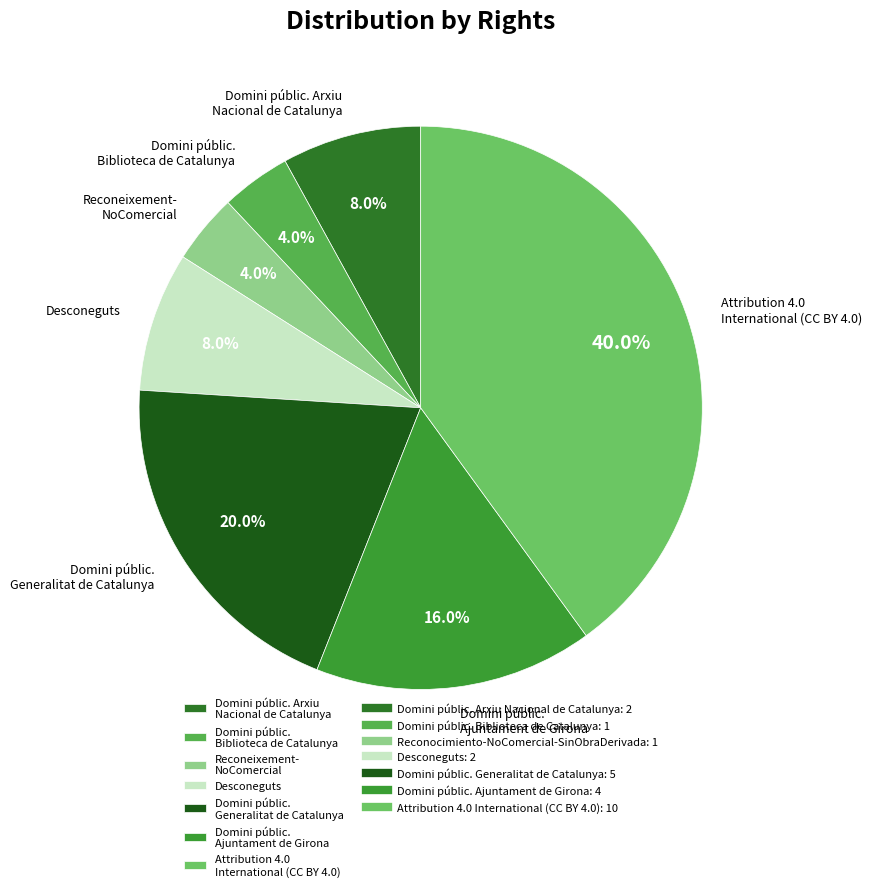

To the nearest percent, what percentage of the pie is Domini públic. Arxiu Nacional de Catalunya?

8%